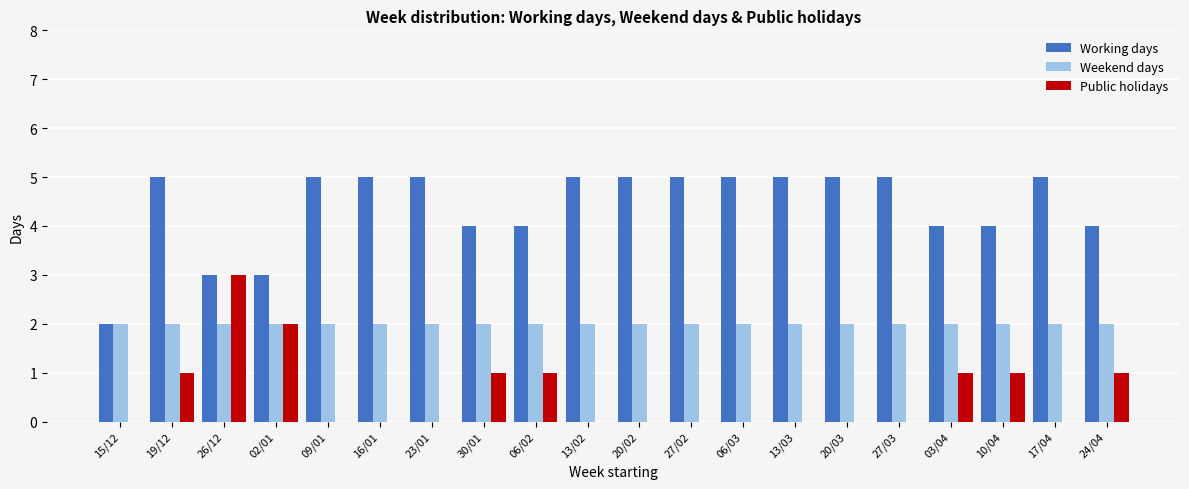

What is the sum of all Working days values?

88